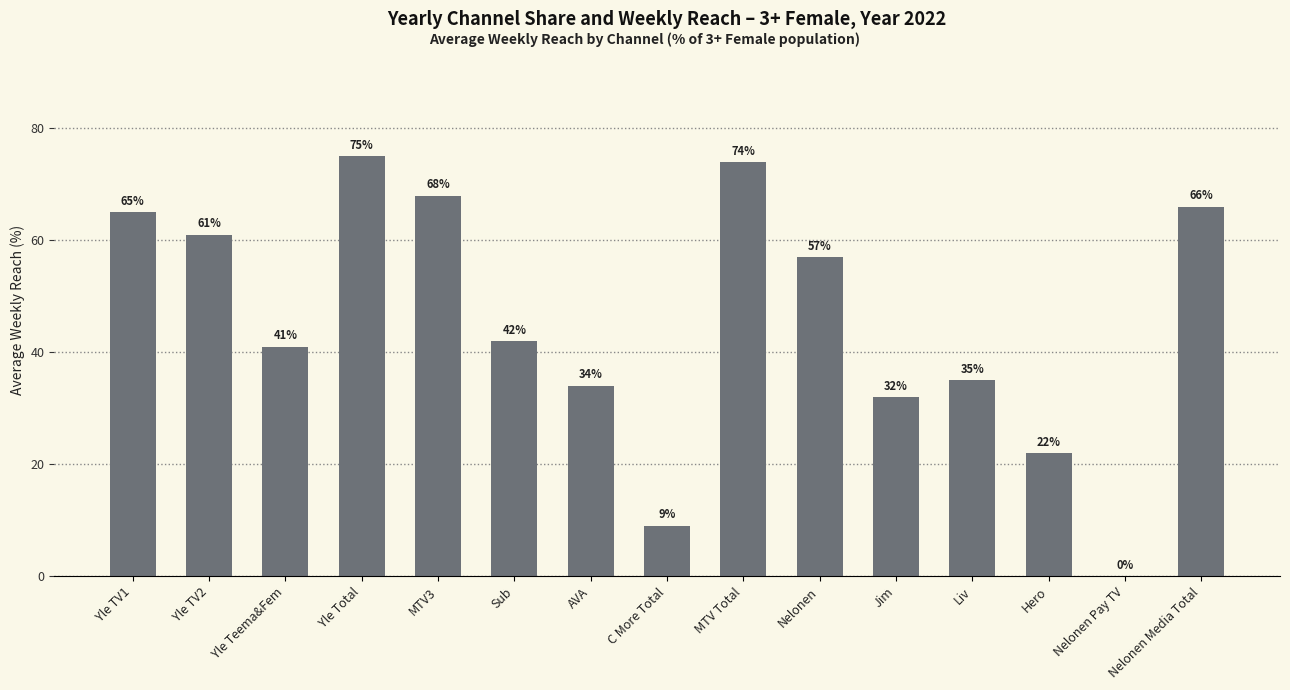

What is the ratio of the value at Yle TV1 to the value at Nelonen?

1.1